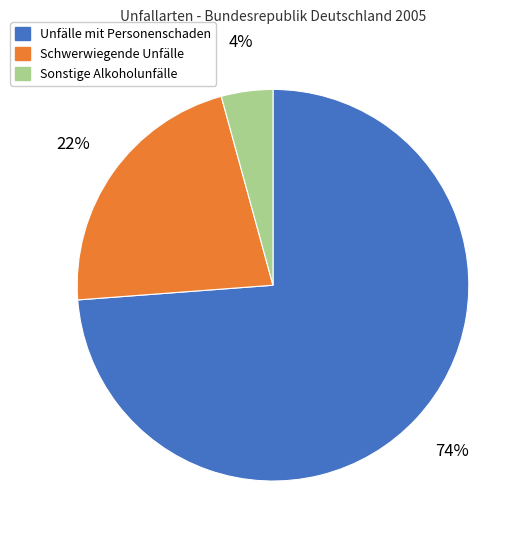

How many segments does this pie chart have?

3